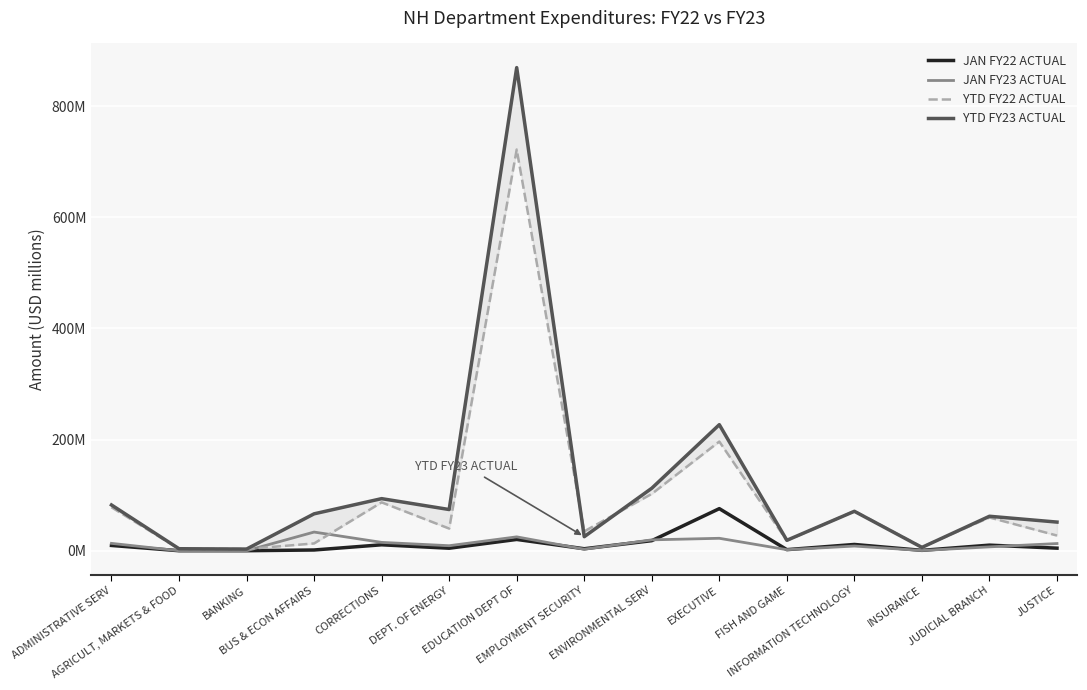

How many interior local valleys does the JAN FY22 ACTUAL series have?

5